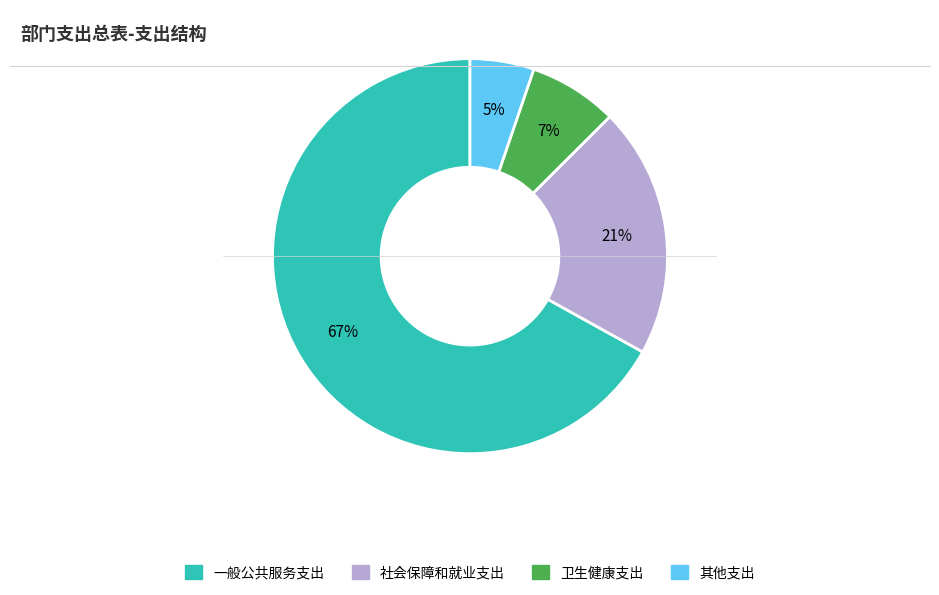

What is the smallest slice in the pie chart?

其他支出